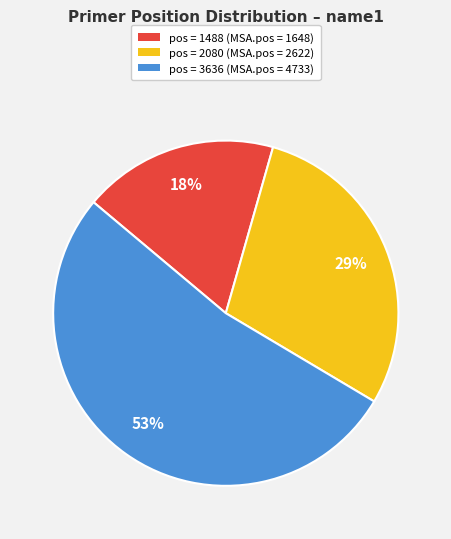

Does any single category account for the majority?

Yes